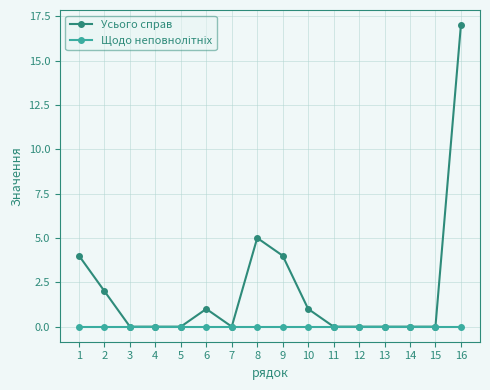

The value of Усього справ at 14 is 0. True or false?

True